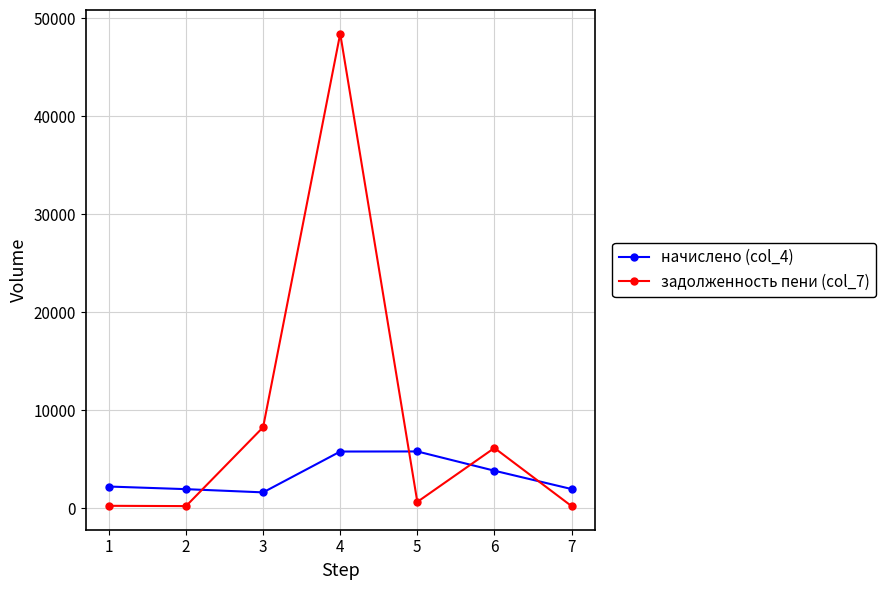

Where is начислено (col_4) nearest to the value 3704?

6